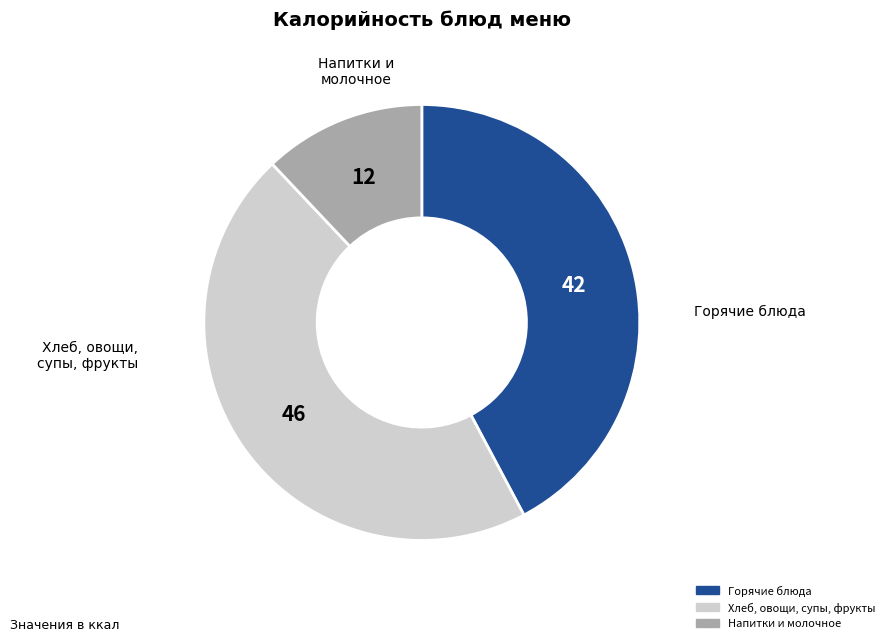

Does any single category account for the majority?

No